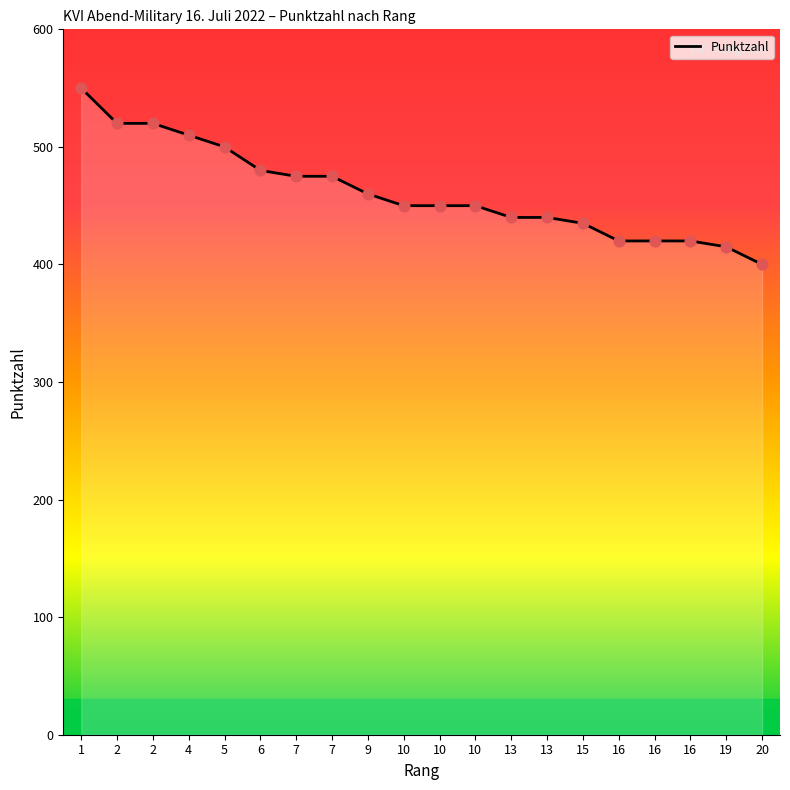

What is the change in value from 2 to 13?

-80